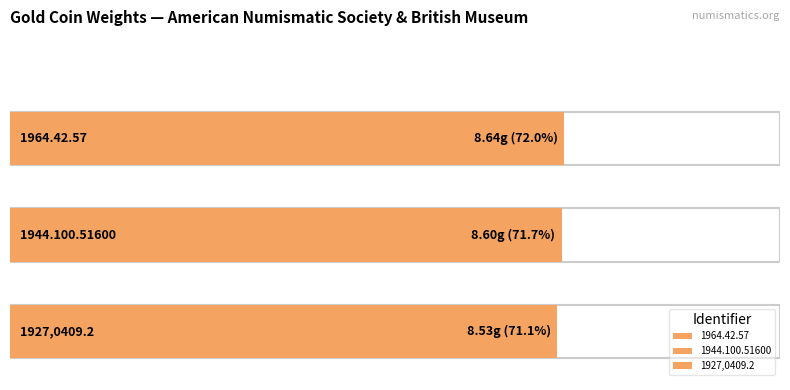

Count the values in the range 8 to 9.

3